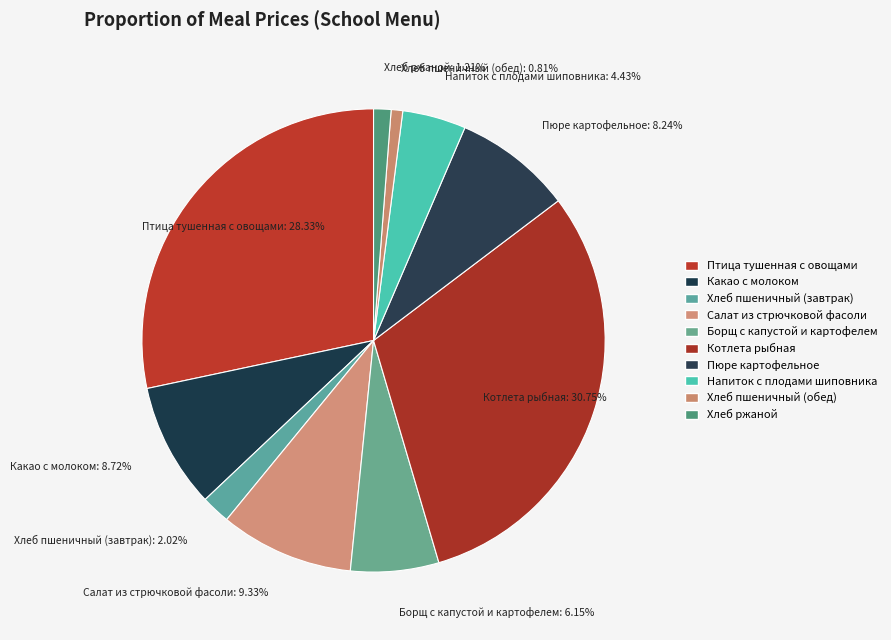

Approximately how many times larger is the value at Салат из стрючковой фасоли compared to Котлета рыбная?

0.3